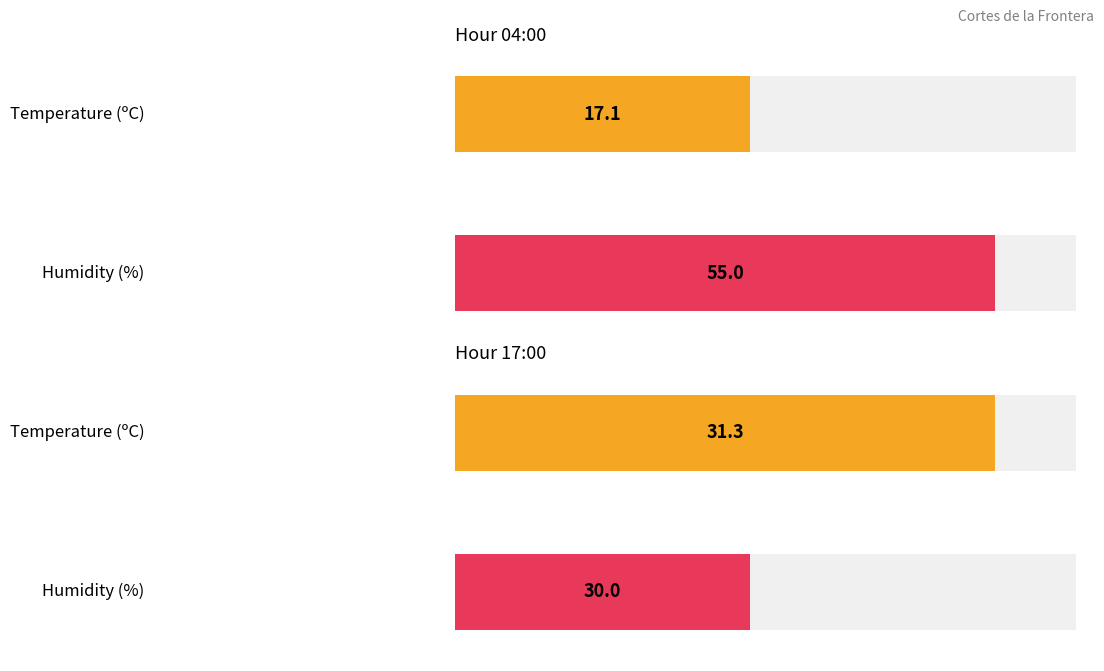

At which label does Temperature (ºC) reach its minimum?

04:00